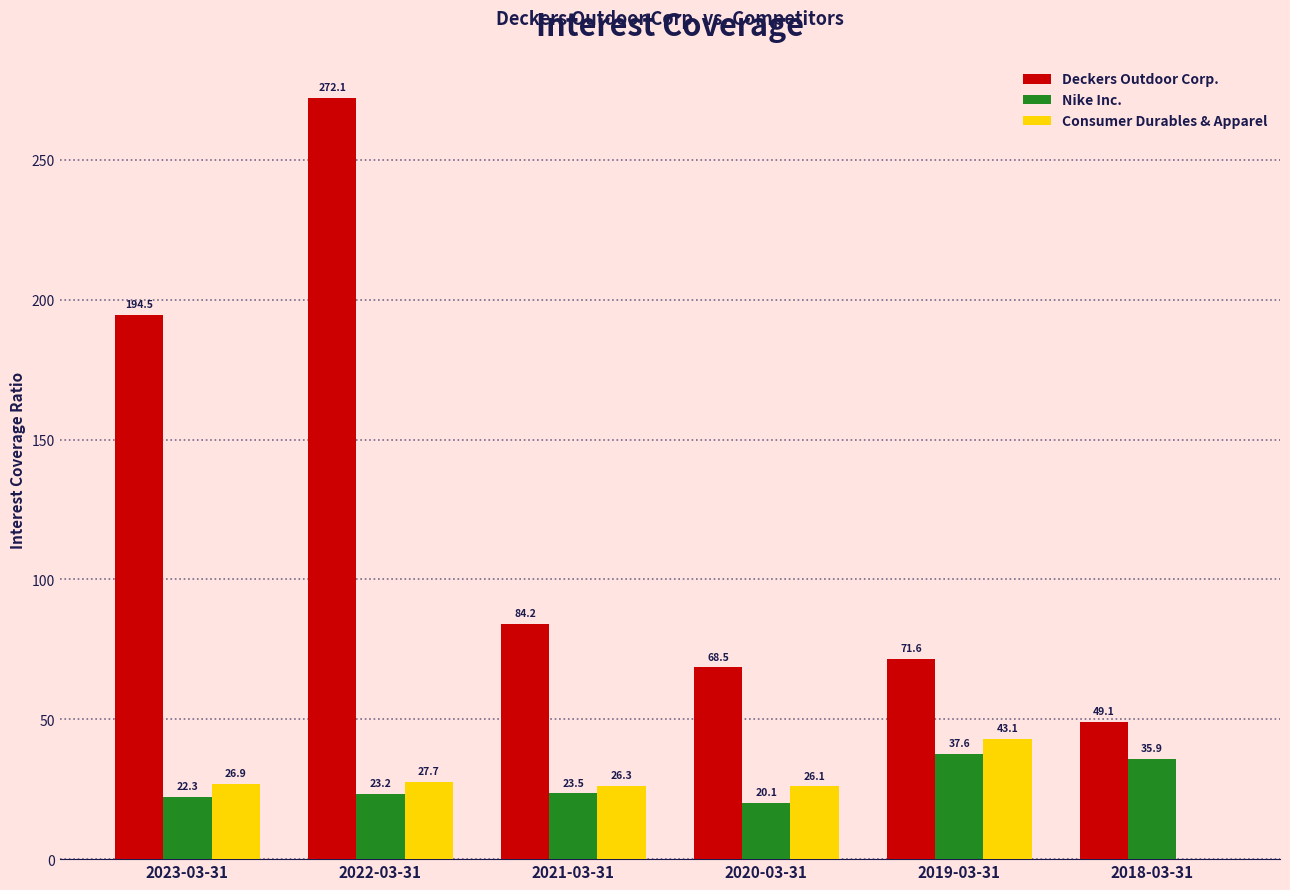

At which label does Nike Inc. reach its peak?

2019-03-31